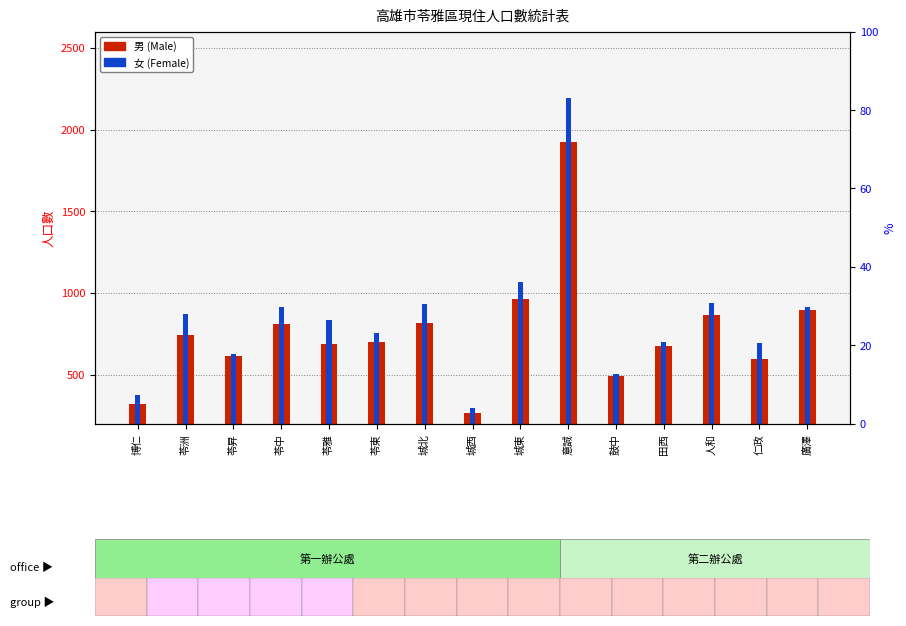

Reading right to left, transcribe all the data shown in this chart.

男 (Male): 廣澤=895	仁政=596	人和=862	田西=673	鼓中=488	意誠=1922	城東=964	城西=262	城北=813	苓東=697	苓雅=685	苓中=812	苓昇=611	苓洲=741	博仁=322
女 (Female): 廣澤=914	仁政=692	人和=939	田西=701	鼓中=505	意誠=2193	城東=1065	城西=295	城北=929	苓東=753	苓雅=831	苓中=911	苓昇=628	苓洲=869	博仁=372